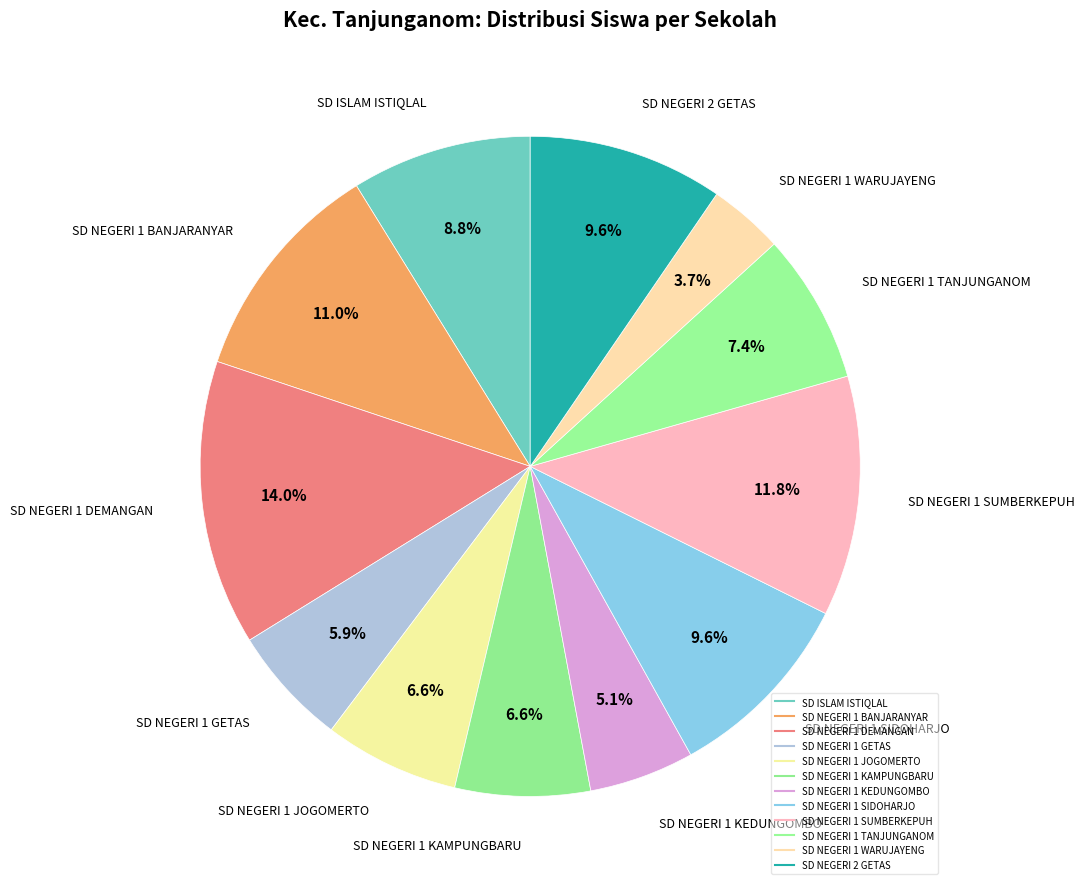

Between SD NEGERI 1 JOGOMERTO and SD NEGERI 1 WARUJAYENG, which is larger?

SD NEGERI 1 JOGOMERTO